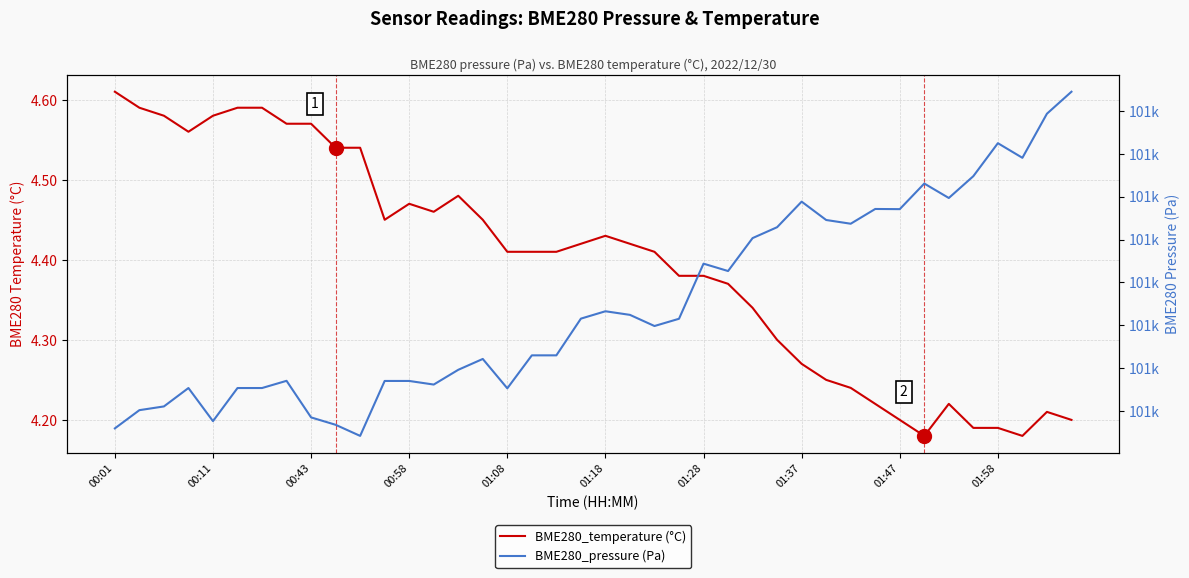

At which category does the chart reach its minimum across all series?

33